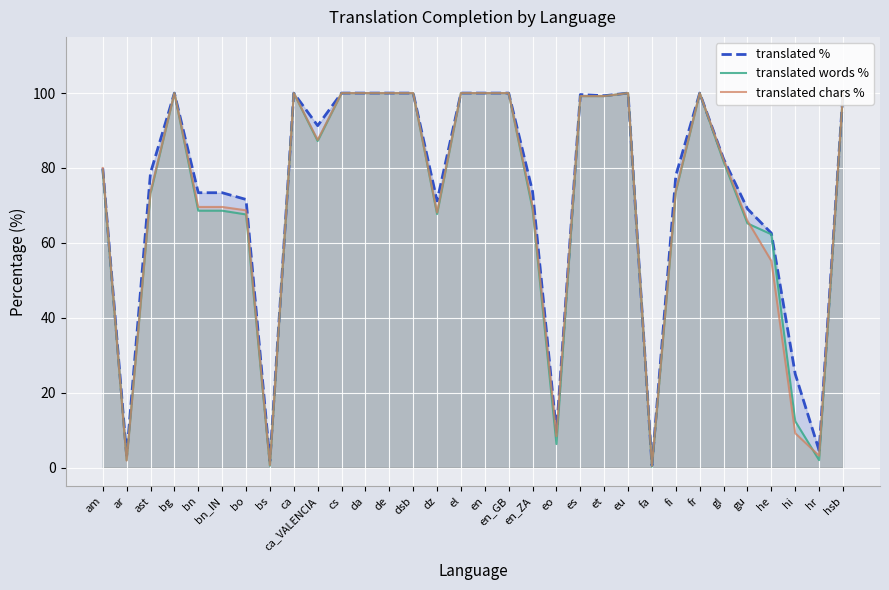

At which label does translated chars % first exceed 82?

bg